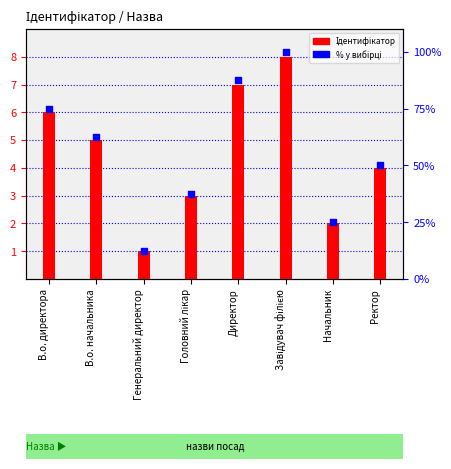

At which category is the sum across all series the highest?

Завідувач філією